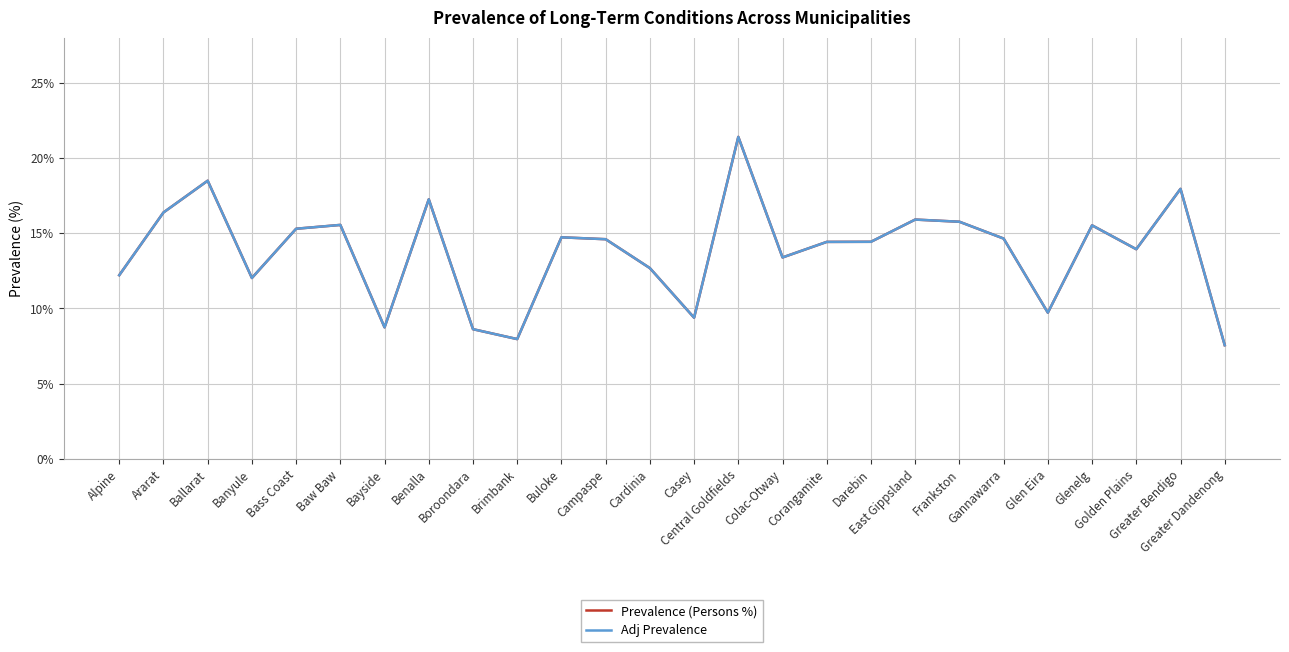

What is the approximate value of Adj Prevalence at Greater Dandenong?

7.6